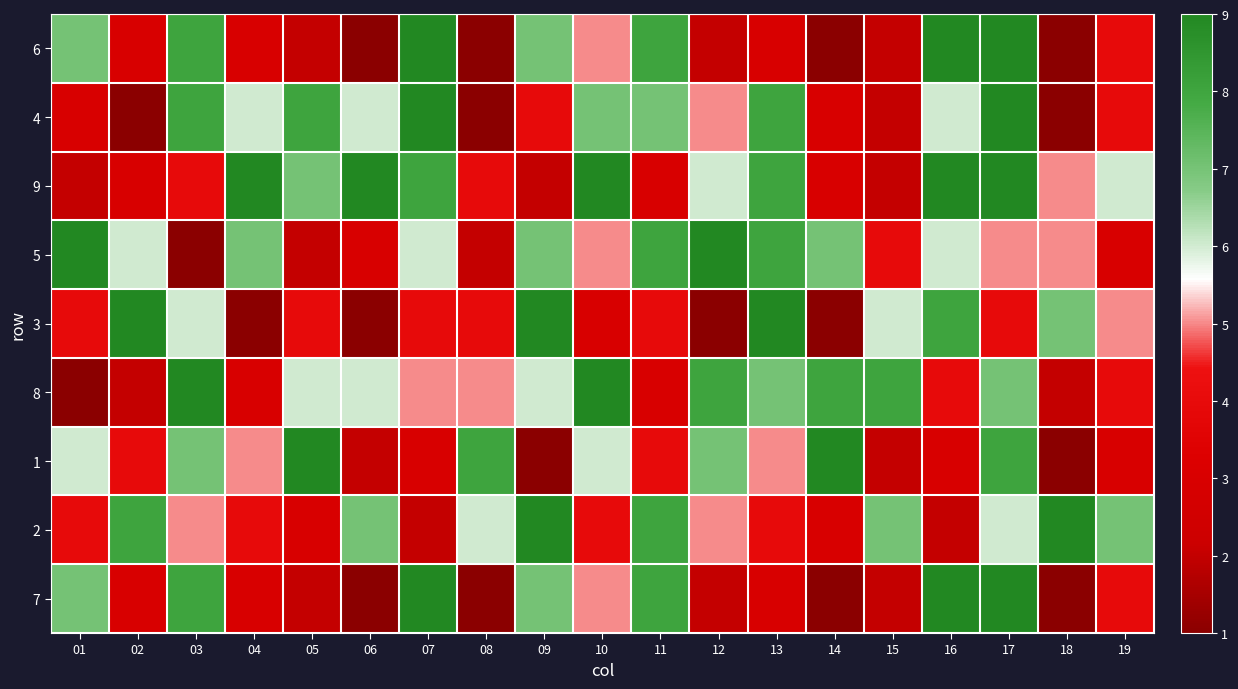

Which has a higher value, 14 or 08?

14